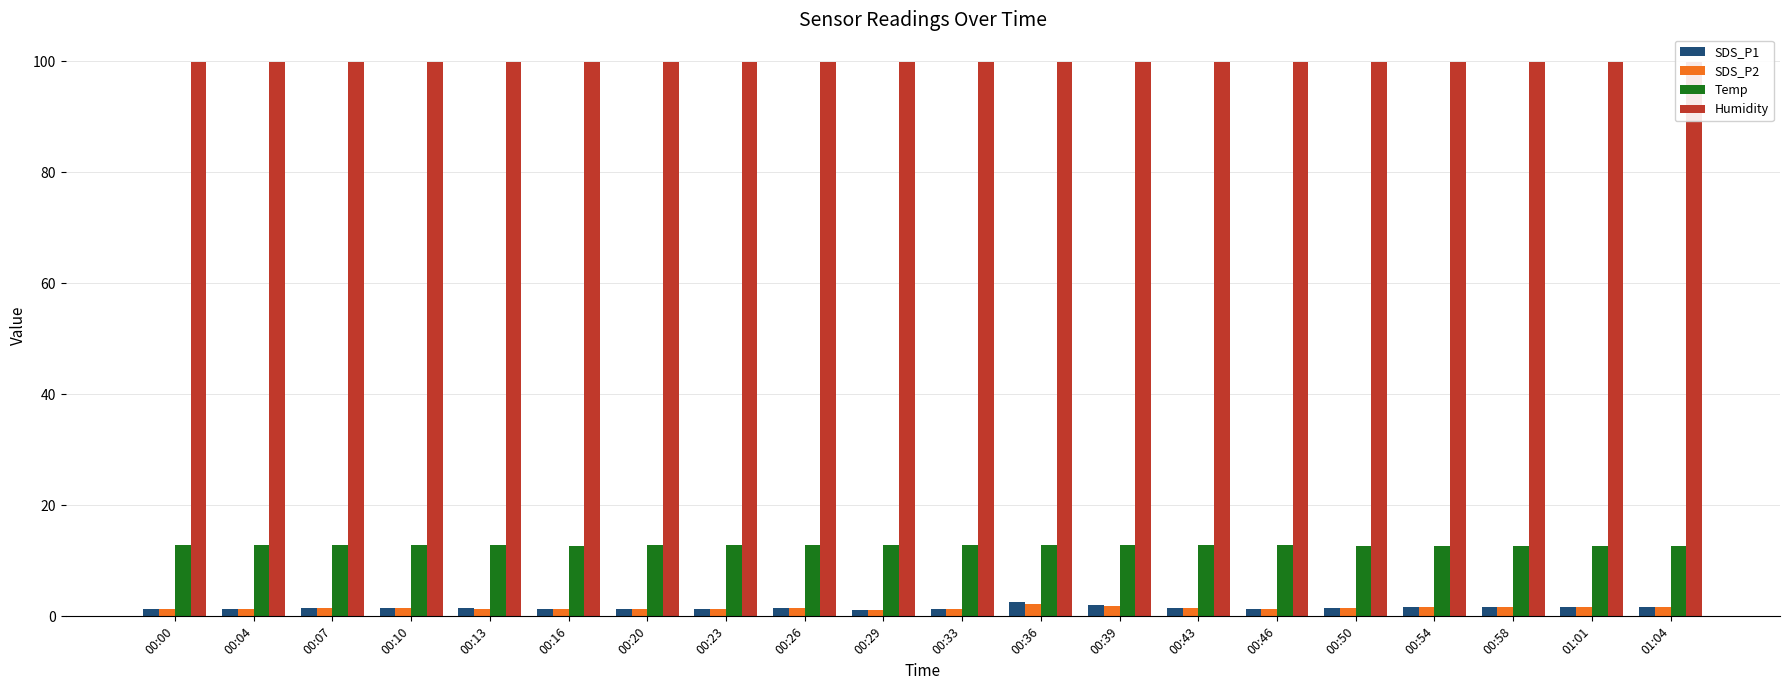

How many categories are shown in the chart?

20